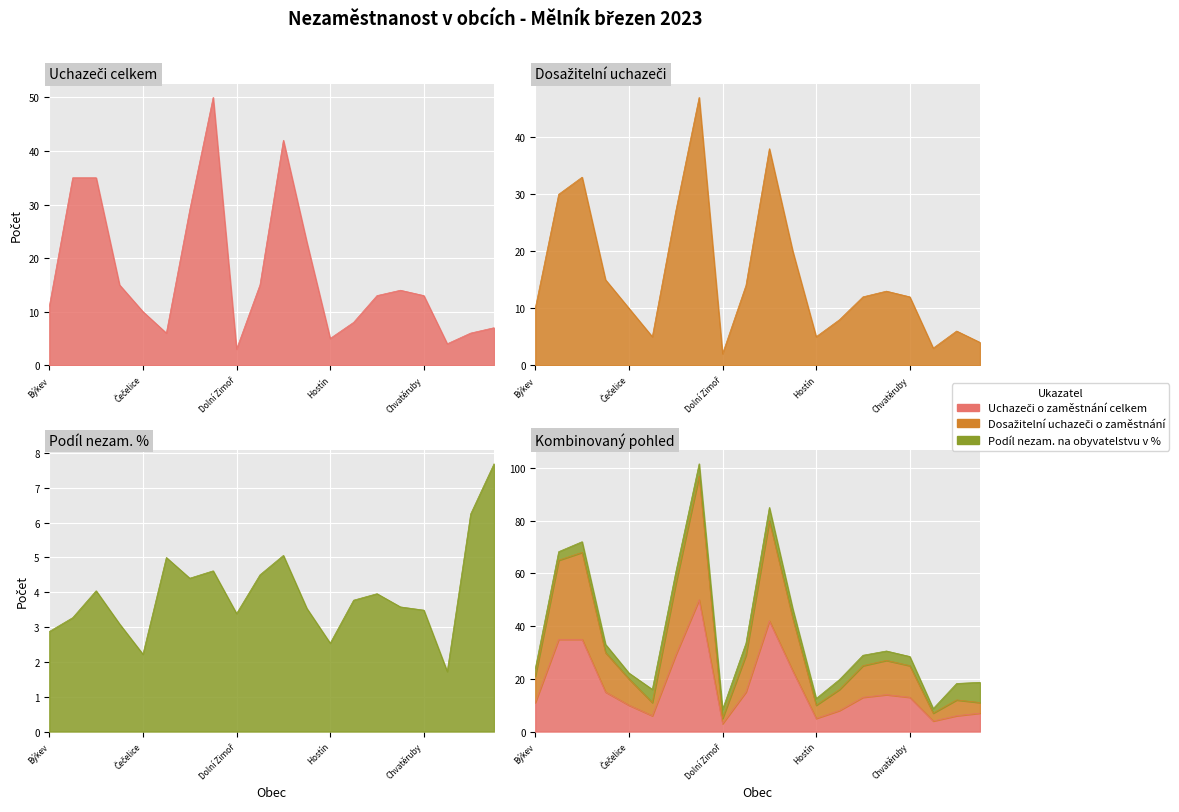

At which category does Podíl nezam. na obyvatelstvu v % reach its first local peak?

Cítov